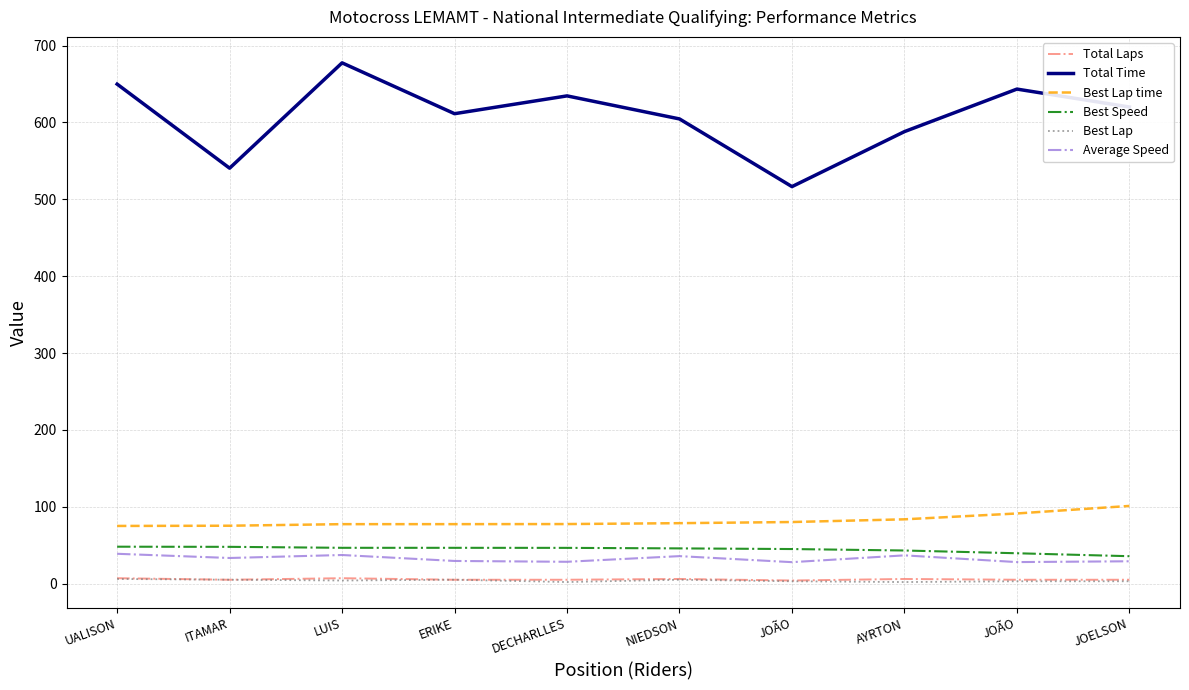

At which label is Total Time closest to 597?

NIEDSON